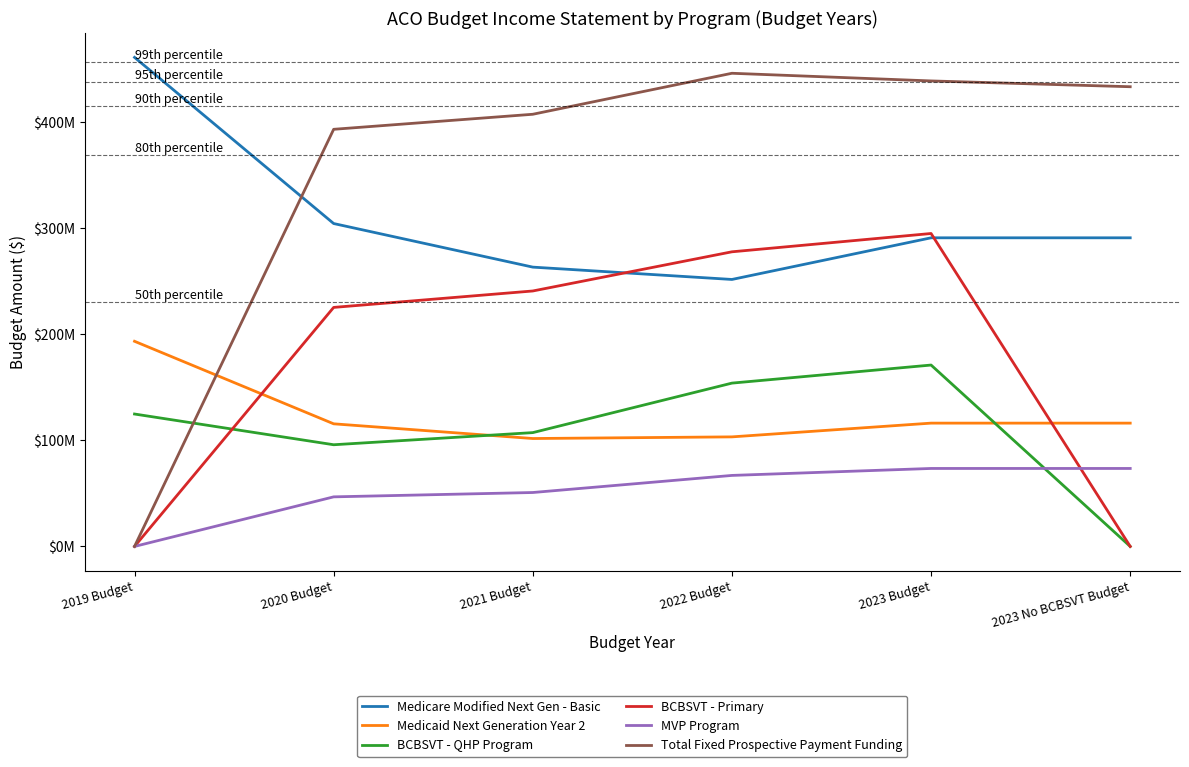

At which label does BCBSVT - QHP Program reach its peak?

2023 Budget